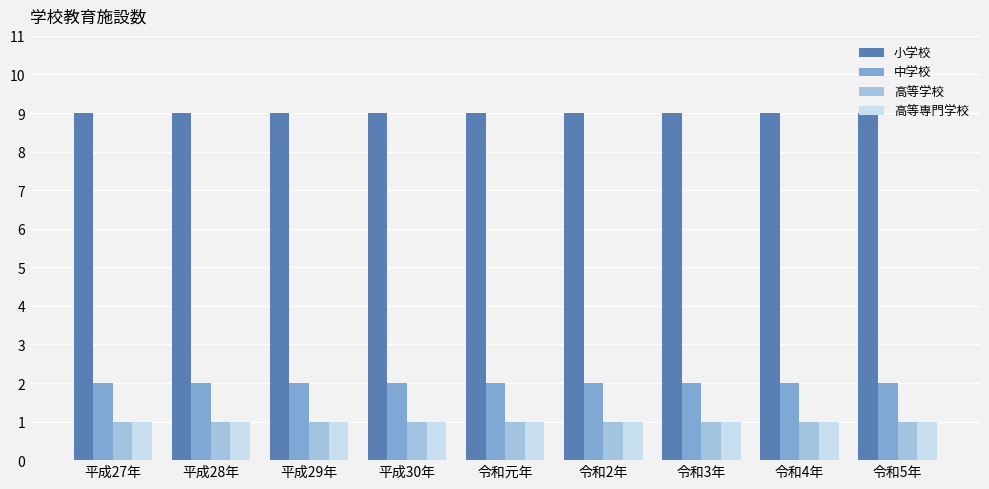

What is the sum of all 中学校 values?

18